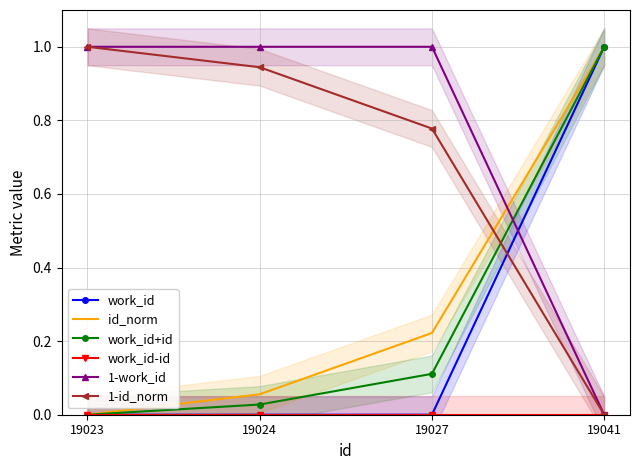

Between 19041 and 19027, which is larger?

19041